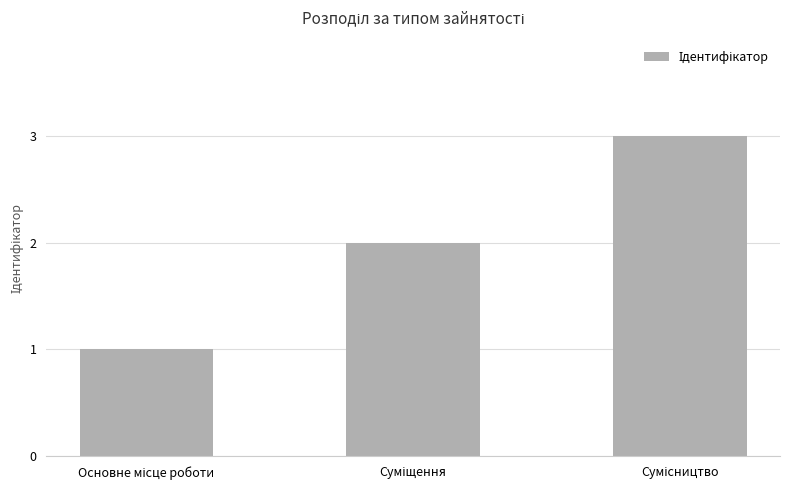

Count the number of data series in this chart.

1